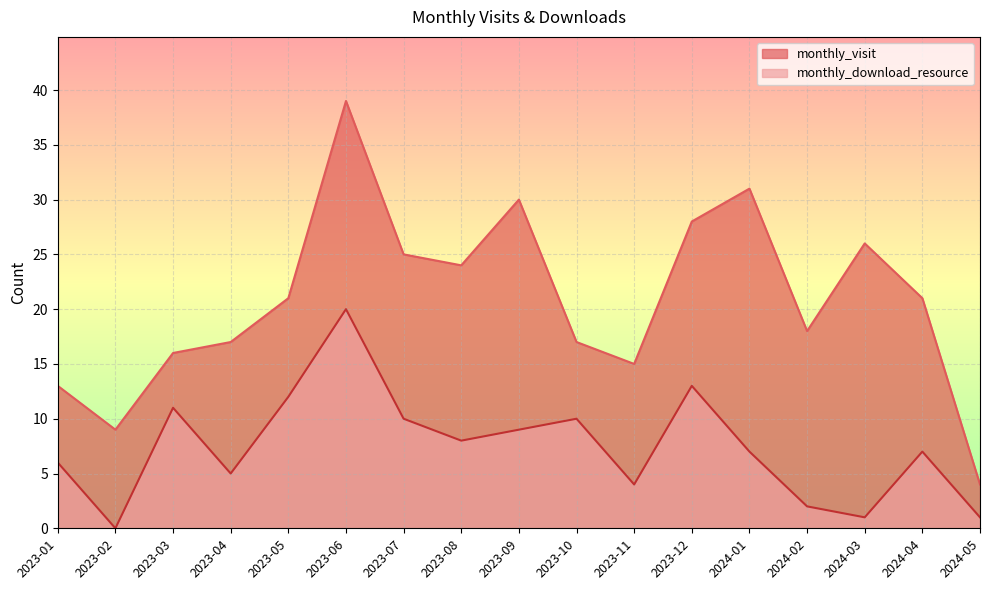

The value of monthly_visit at 2023-10 is 17. True or false?

True